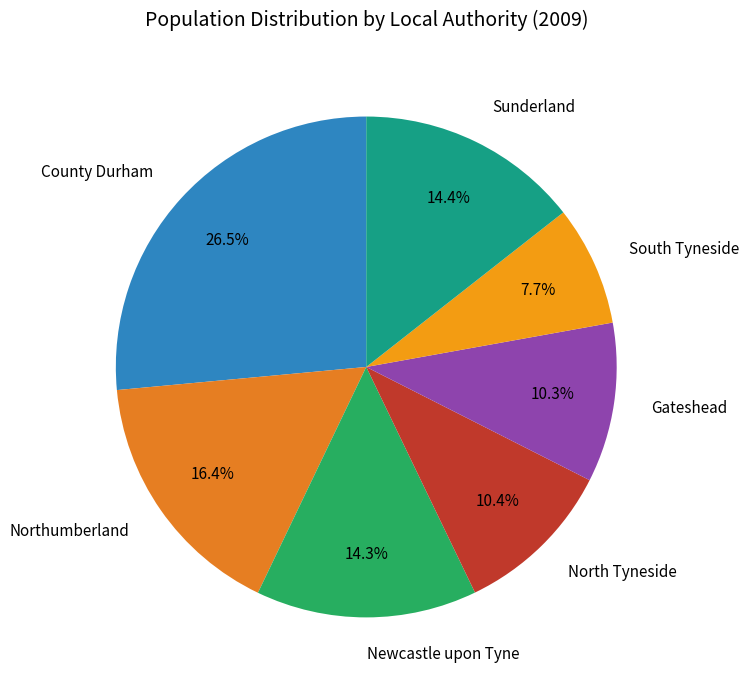

How many segments does this pie chart have?

7